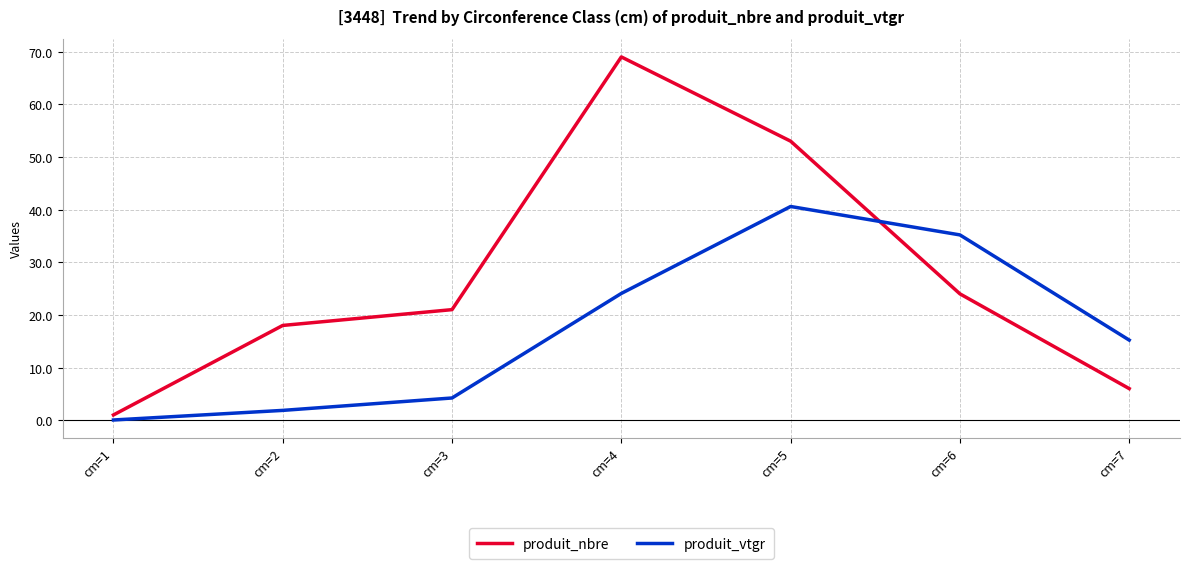

What is the total value across all series at cm=2?

19.9